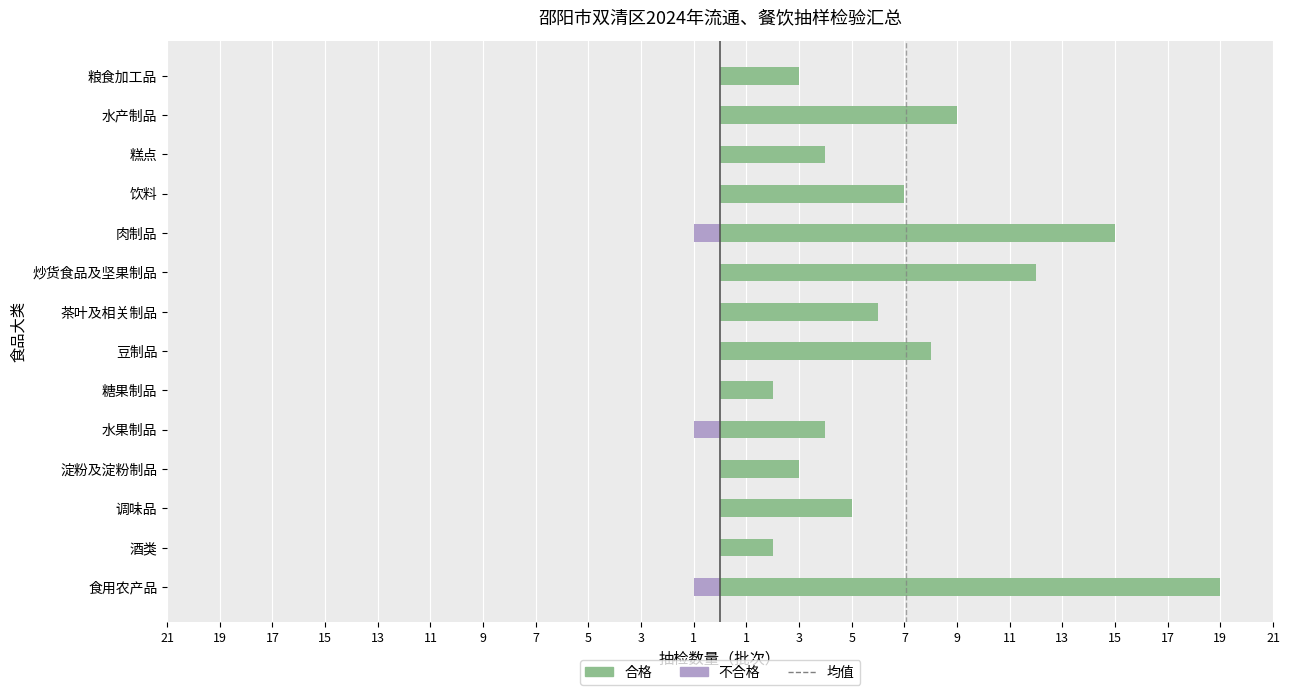

What is the sum of all 不合格 values?

-3